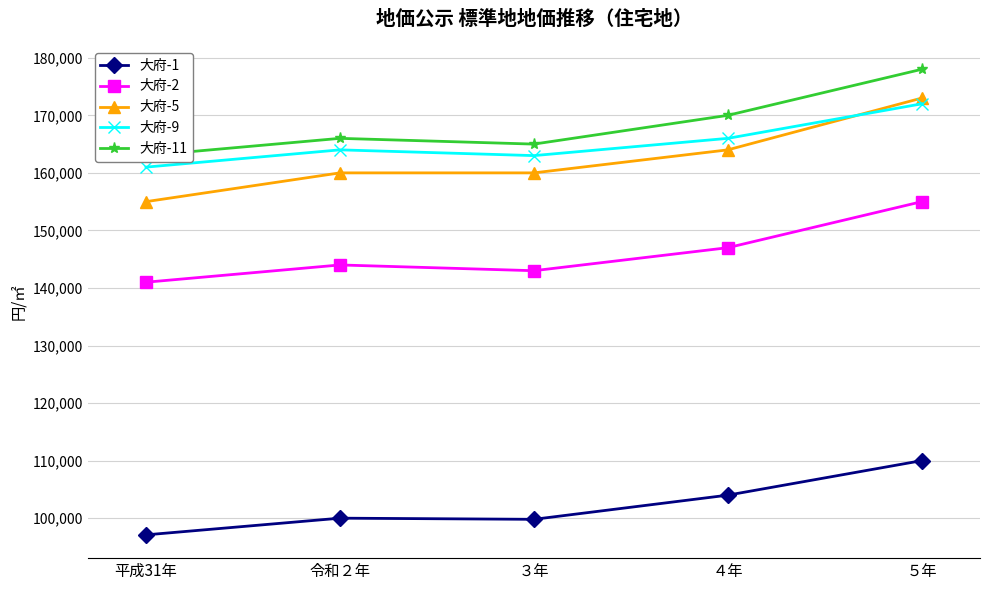

Rank the series by their maximum value, from lowest to highest.

大府-1, 大府-2, 大府-9, 大府-5, 大府-11